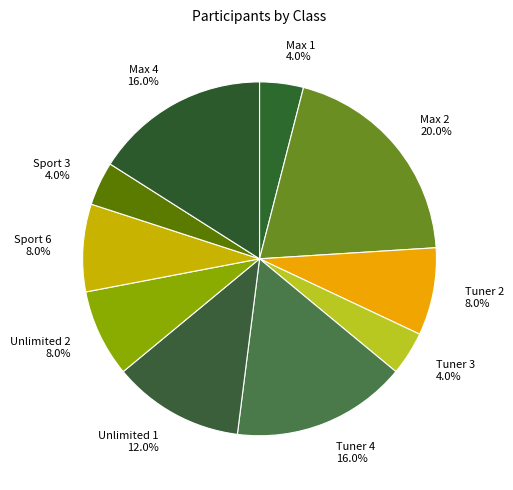

To the nearest percent, what is the difference between the Tuner 3 and Unlimited 1 slice percentages?

8%